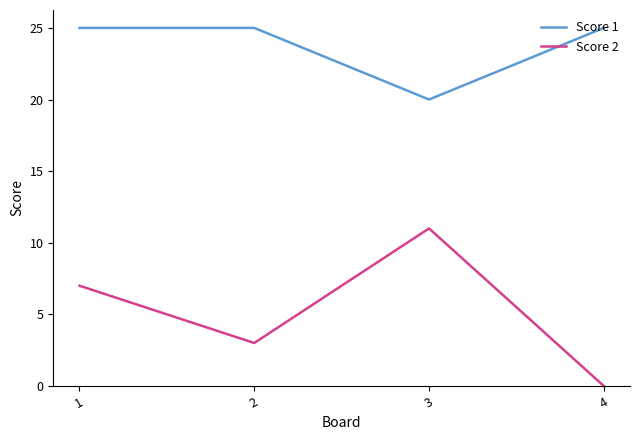

Which series has the widest spread of values?

Score 2